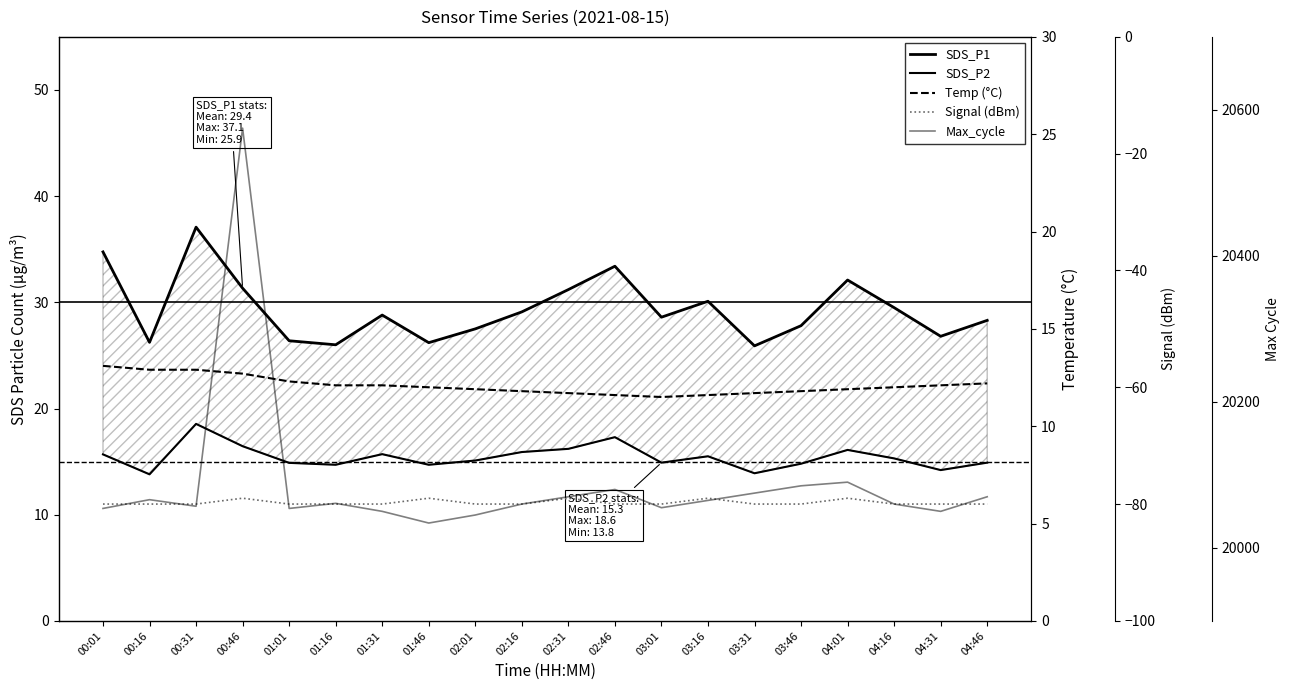

At which label does SDS_P1 first exceed 28?

00:01